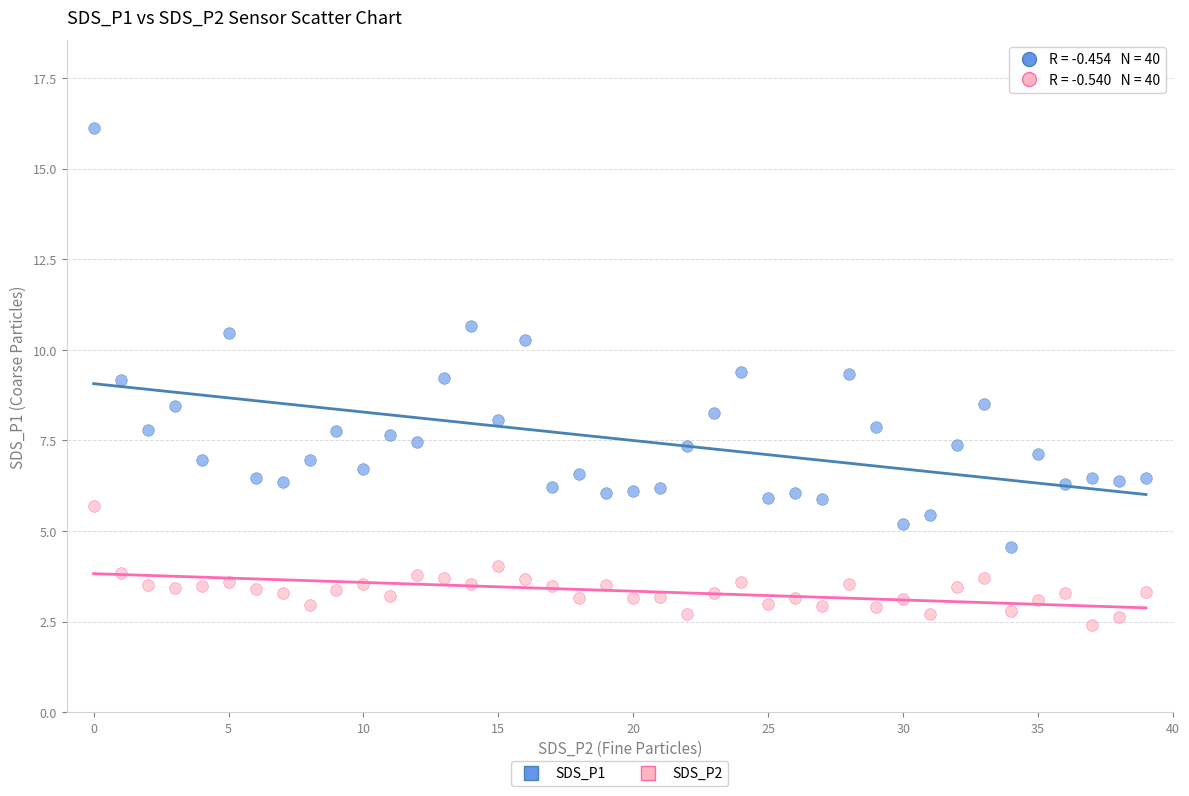

What are all the series names shown in the legend?

SDS_P1, SDS_P2